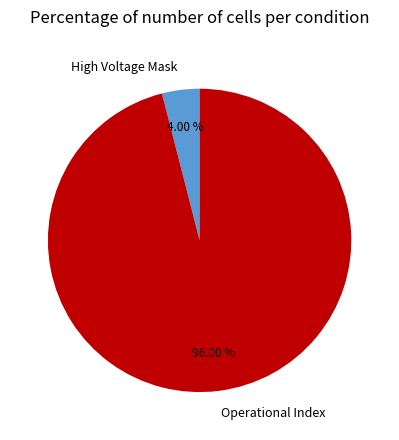

Does Operational Index represent more than half of the total?

Yes